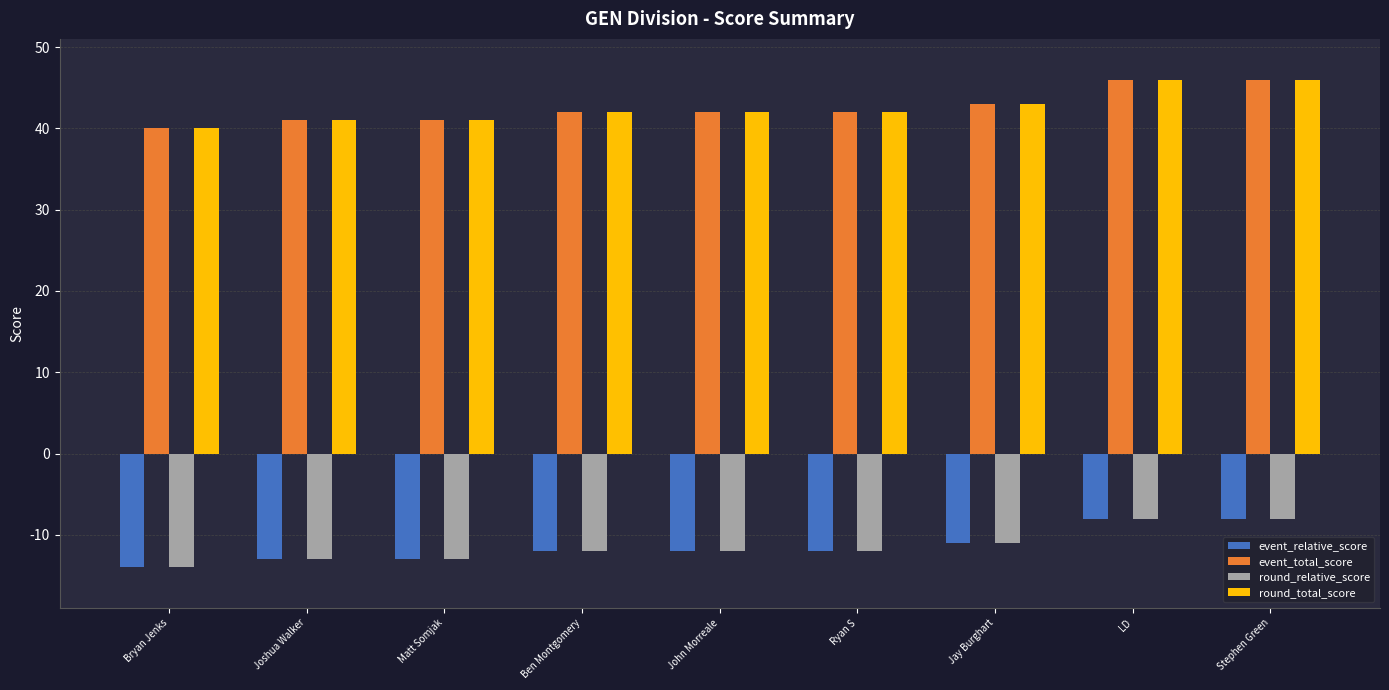

What is the lowest value of the round_relative_score series?

-14